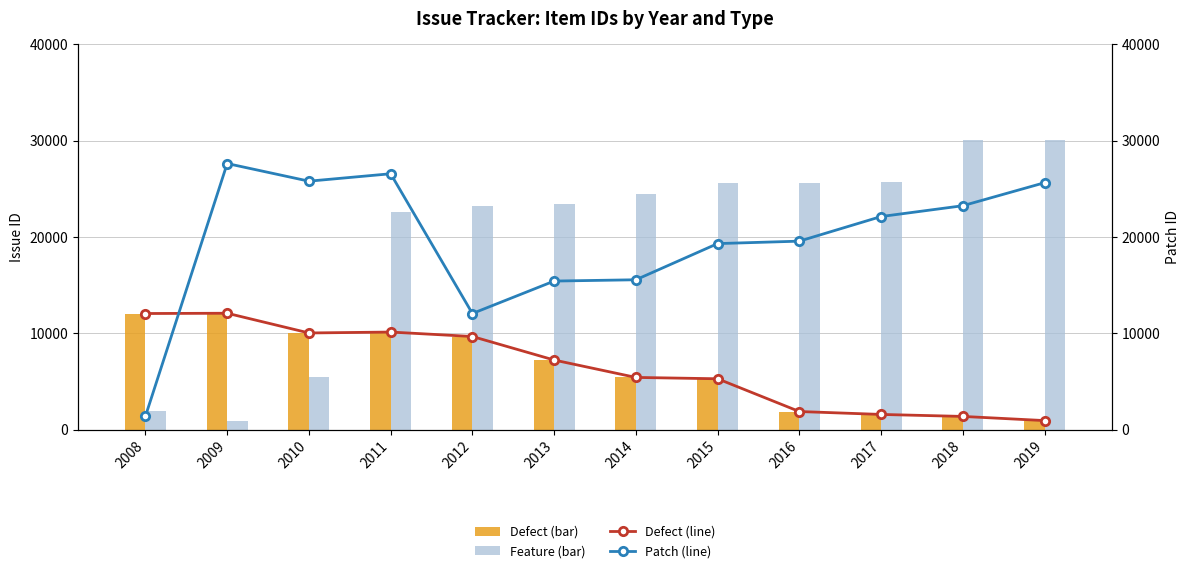

What is the difference between the Defect (line) values at 2015 and 2008?

6772